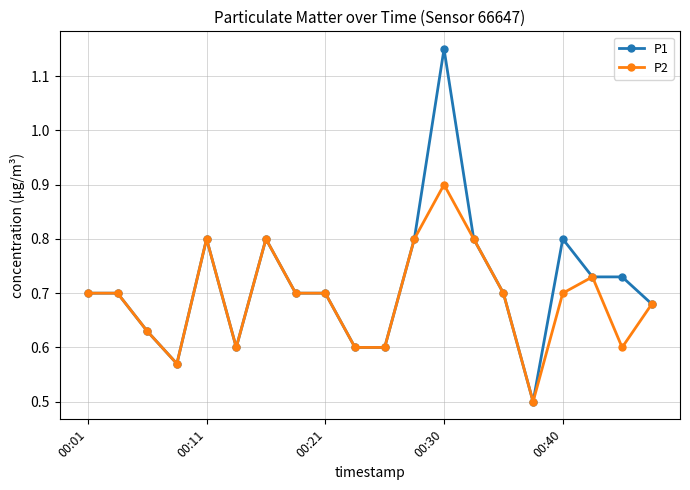

What is the minimum value for P1?

0.5